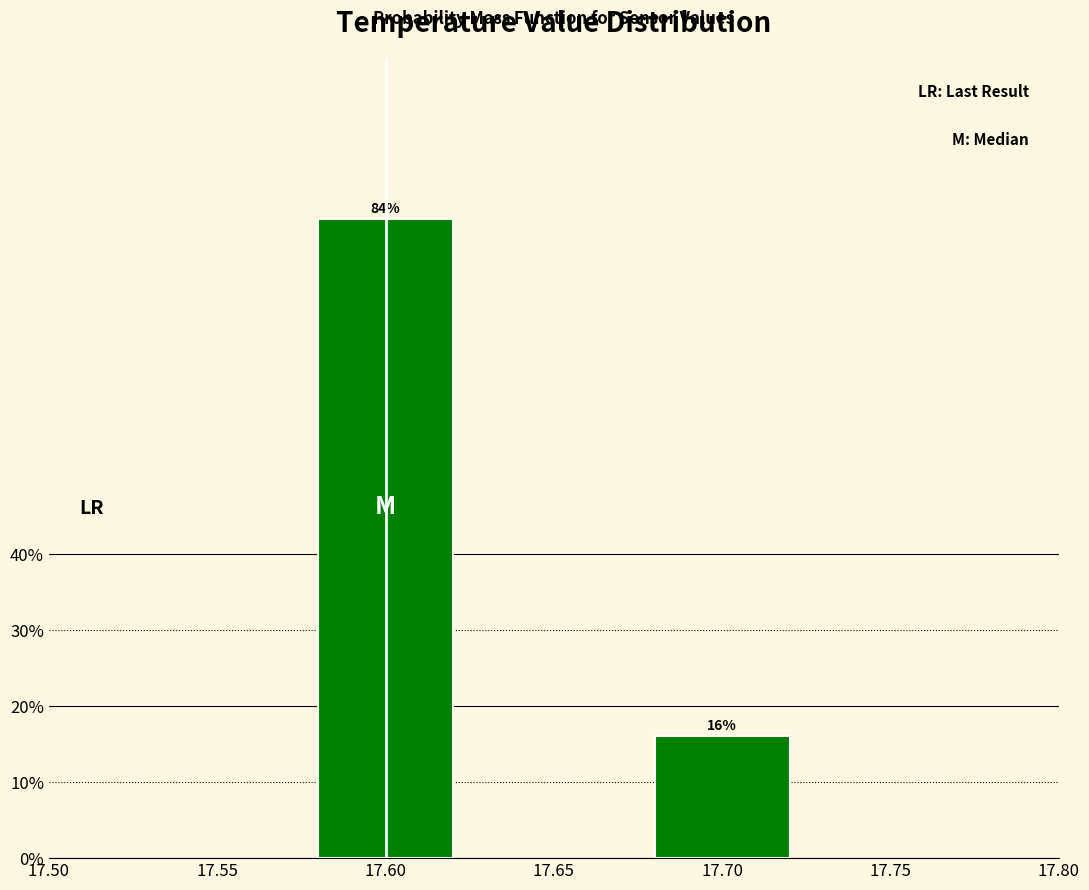

Reading left to right, list all the values displayed in this chart.

17.60=84	17.70=16